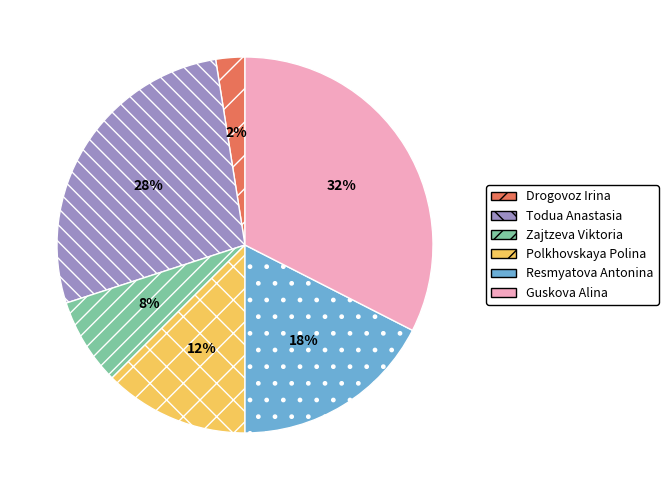

What percentage is the Zajtzeva Viktoria slice, to the nearest percent?

8%